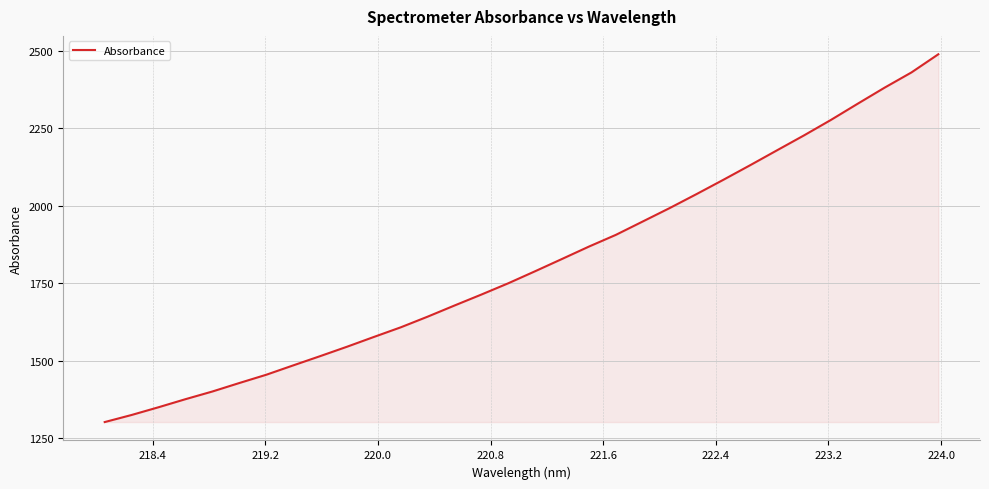

What is the smallest value displayed?

1301.1